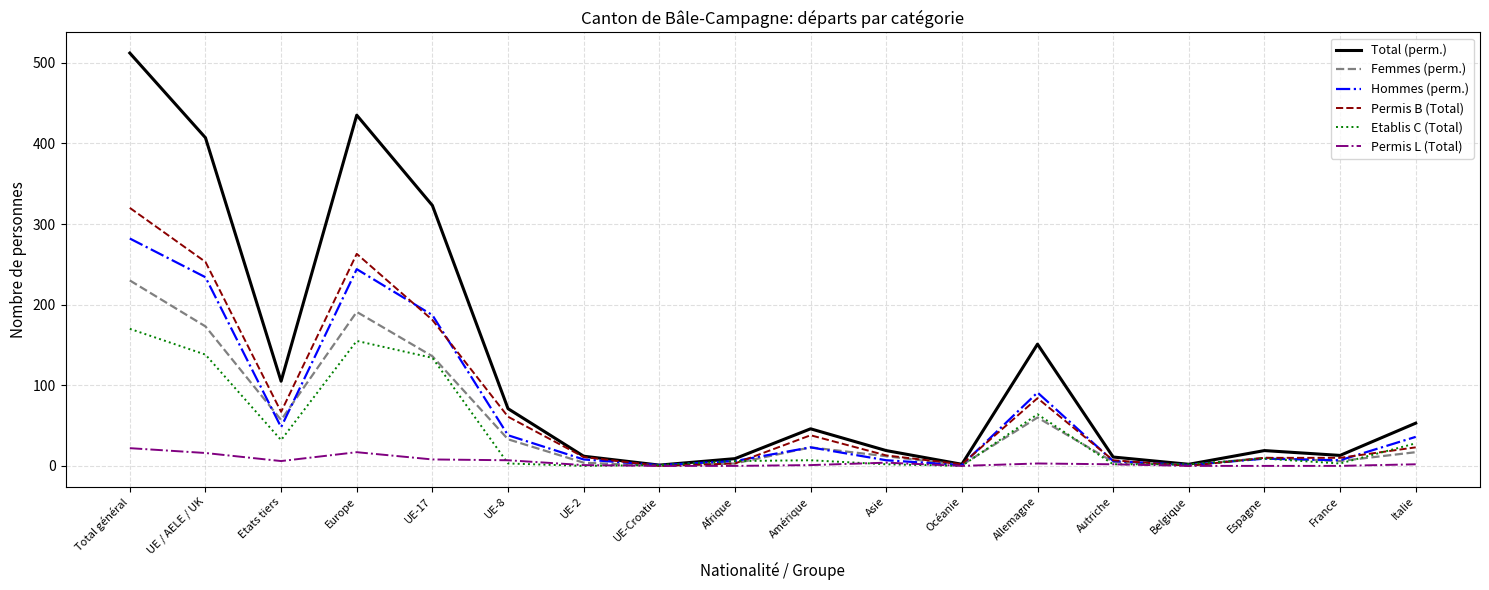

Rank the series by their maximum value, from lowest to highest.

Permis L (Total), Etablis C (Total), Femmes (perm.), Hommes (perm.), Permis B (Total), Total (perm.)